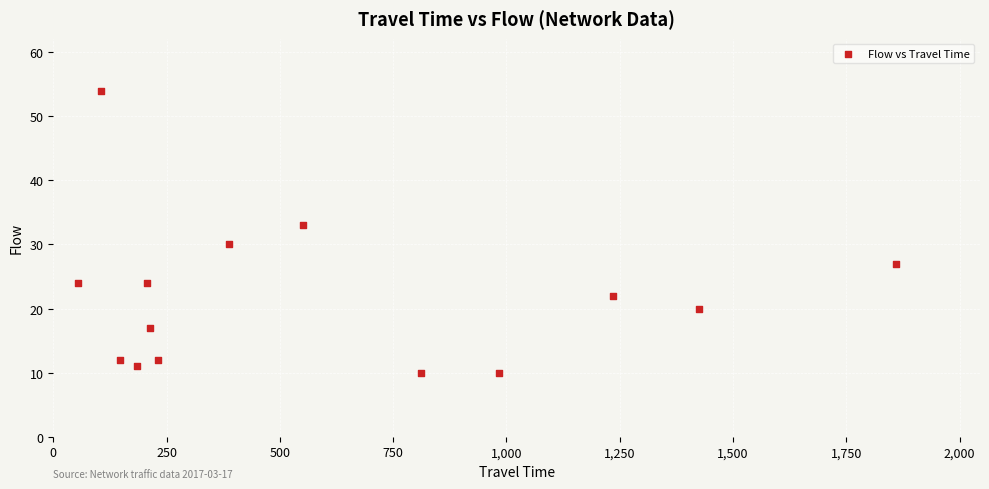

What Y value in the scatter plot is closest to 32?

33